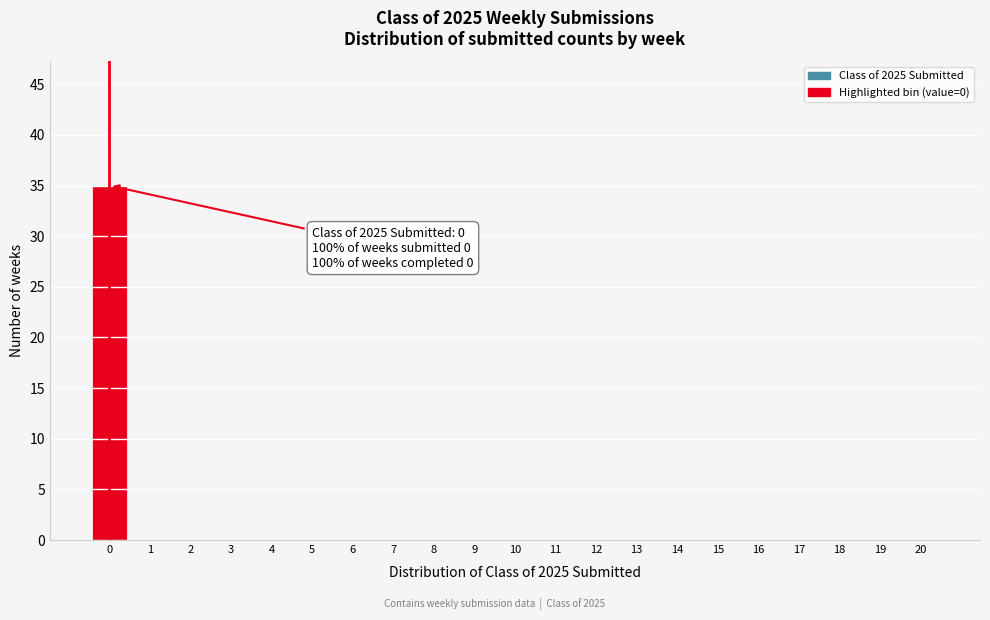

Reading left to right, extract all data points from this chart.

0=35	1=0	2=0	3=0	4=0	5=0	6=0	7=0	8=0	9=0	10=0	11=0	12=0	13=0	14=0	15=0	16=0	17=0	18=0	19=0	20=0